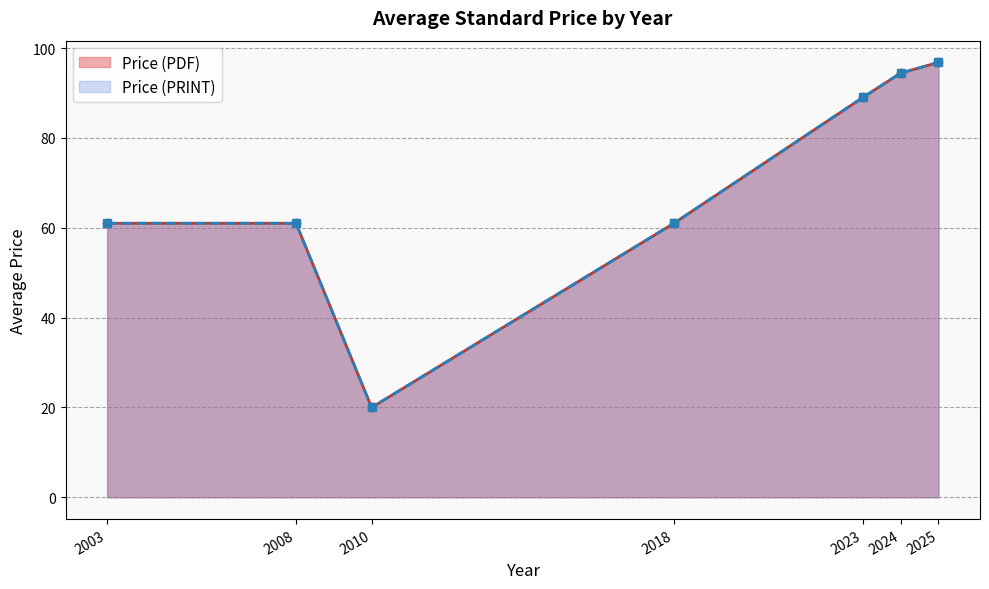

True or false: Price (PDF) and Price (PRINT) intersect in this chart.

False